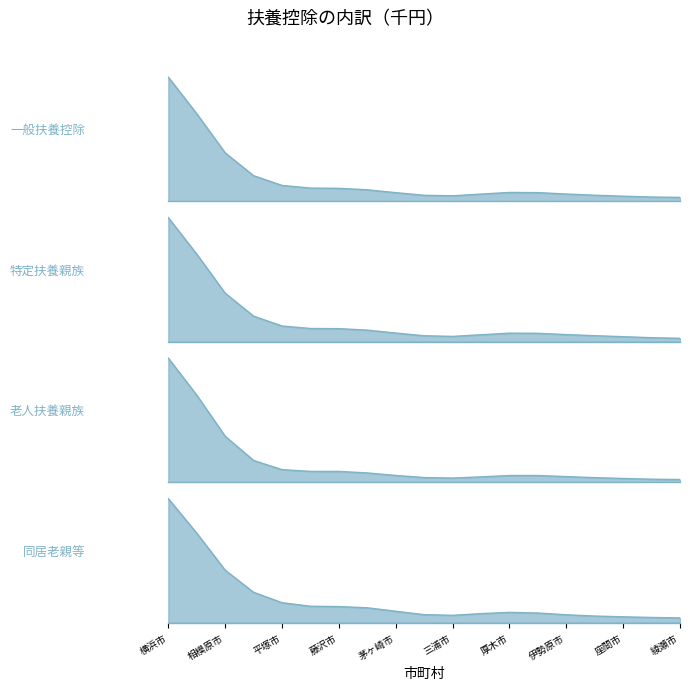

What is the sum of the 同居老親等 values at 座間市 and 相模原市?

3763350